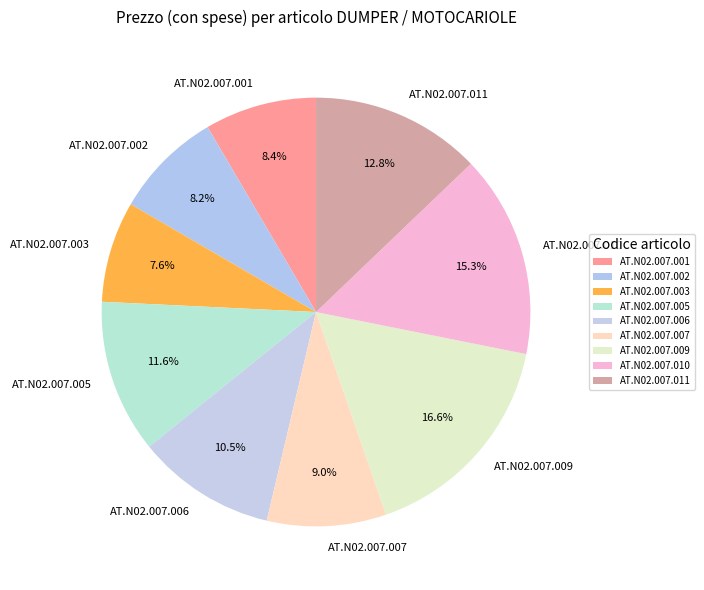

Is AT.N02.007.007 the majority of the pie?

No